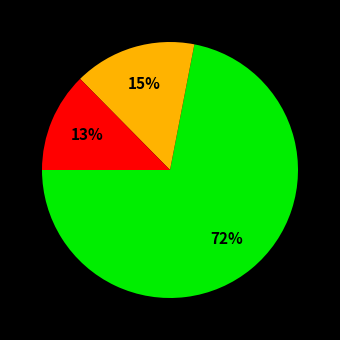

To the nearest percent, what is the difference between the largest and smallest slice percentages?

59%